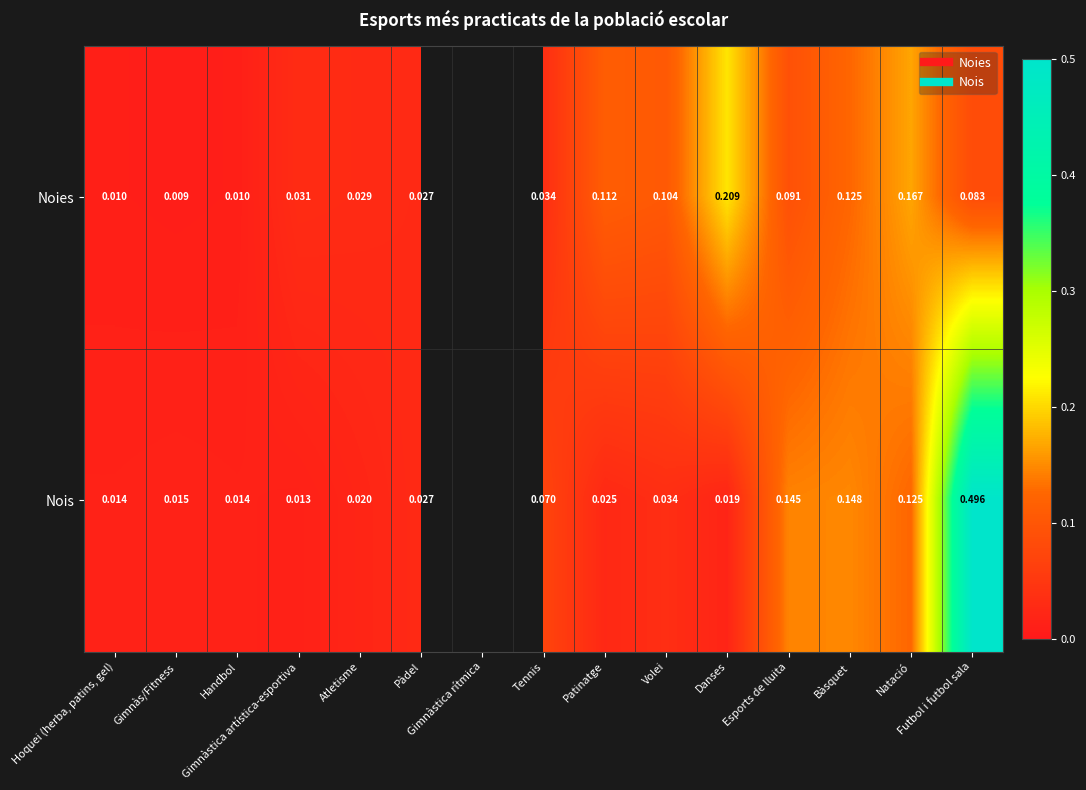

The value of Nois at Patinatge is 0.0. True or false?

True